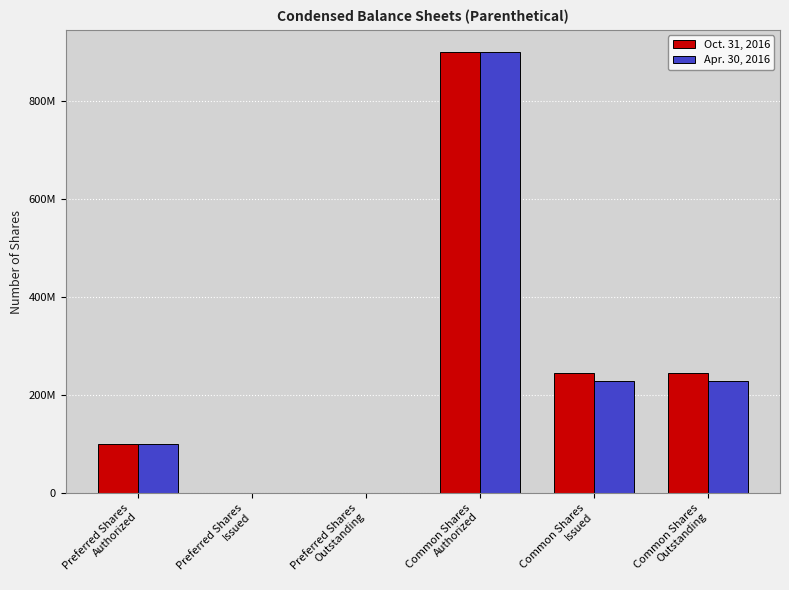

List the series in order of their peak value, lowest first.

Oct. 31, 2016, Apr. 30, 2016